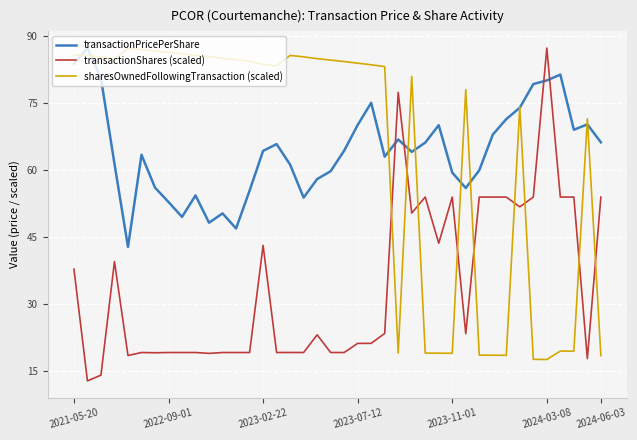

Which series ends up on top after the final intersection of transactionShares (scaled) and transactionPricePerShare?

transactionPricePerShare